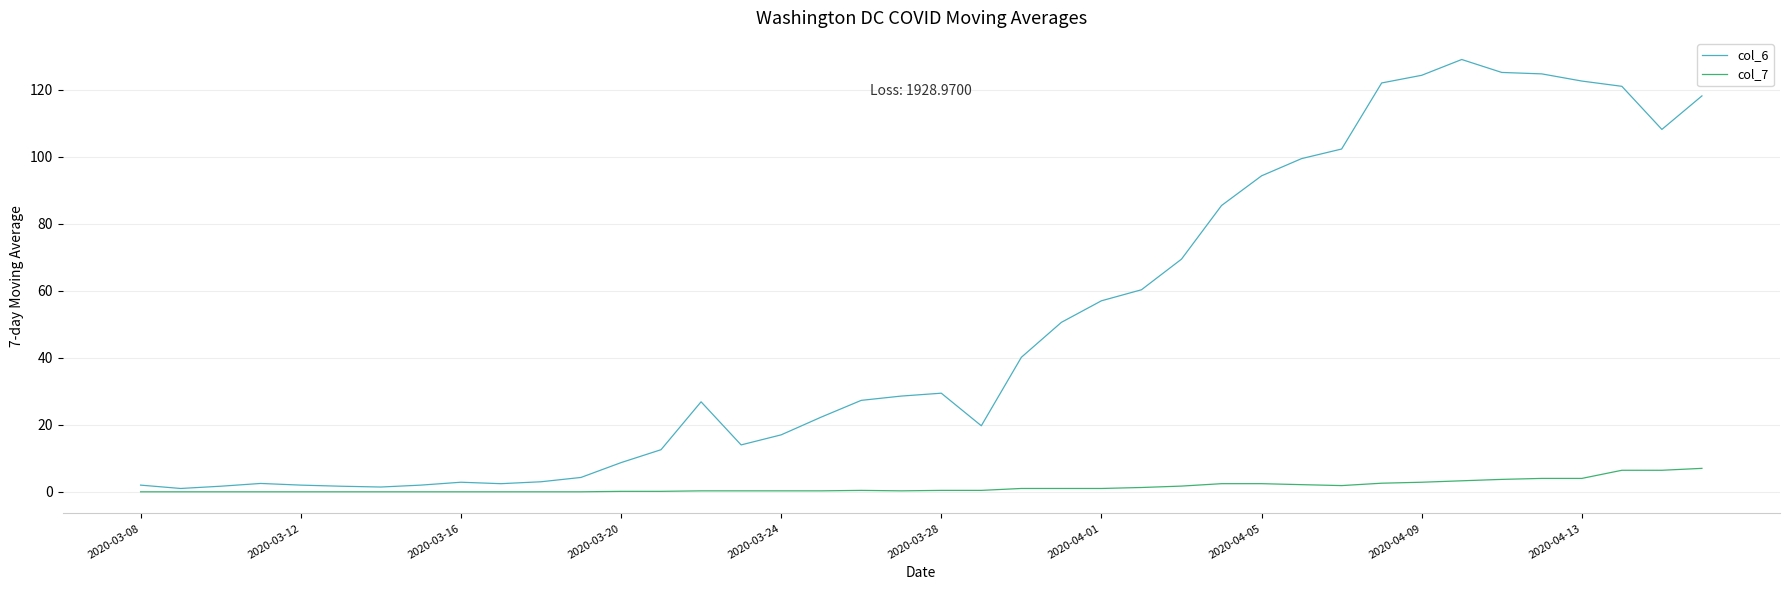

Rank the series by their average value, from lowest to highest.

col_7, col_6